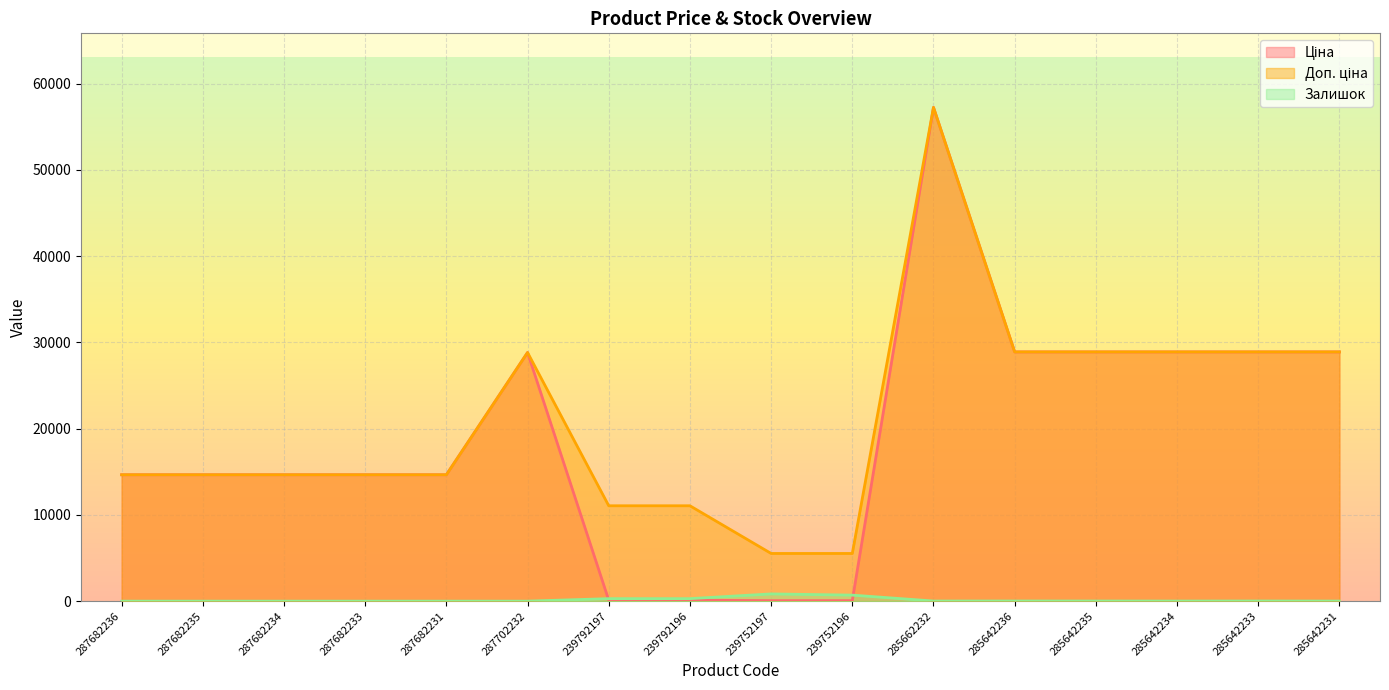

What is the value of the Доп. ціна point at the 1st from the left?

14649.6